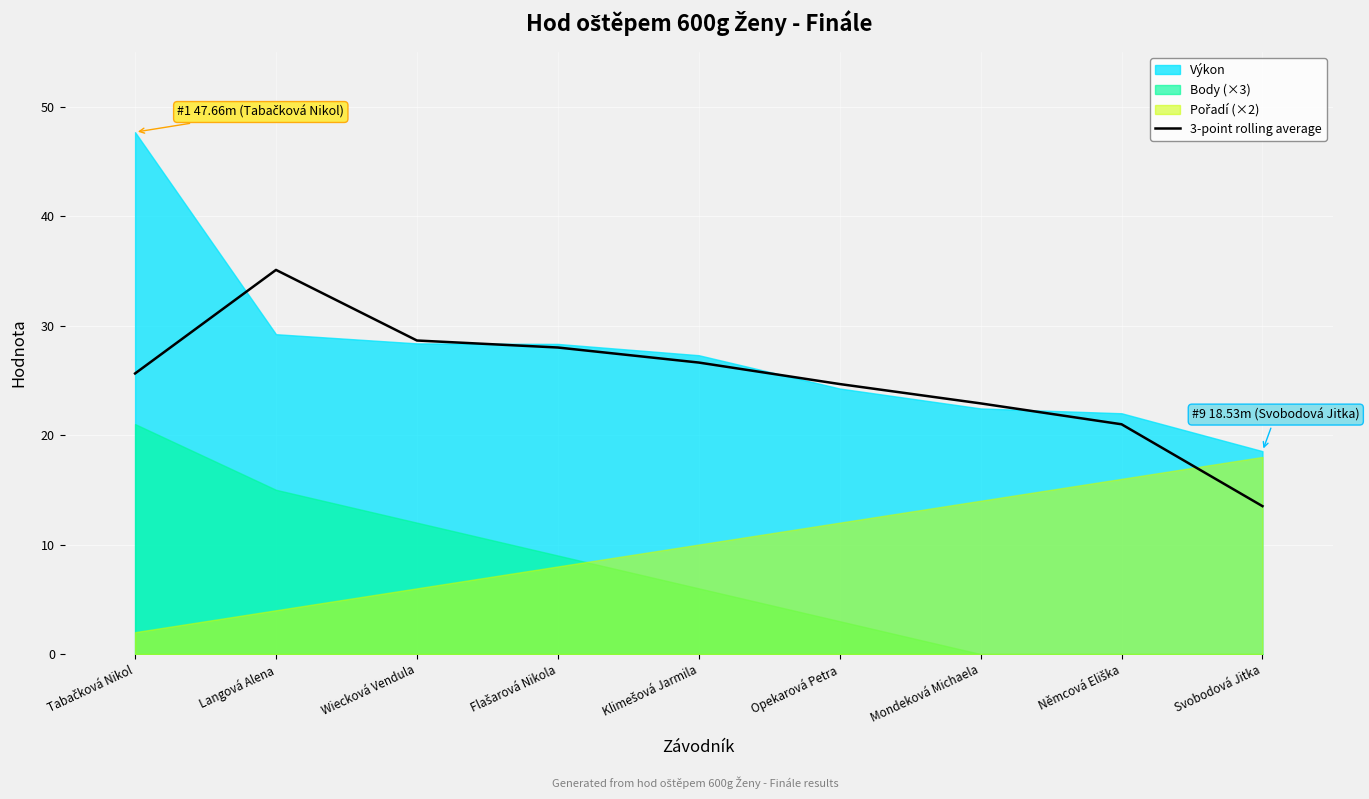

Which has a higher value, Opekarová Petra or Němcová Eliška?

Opekarová Petra